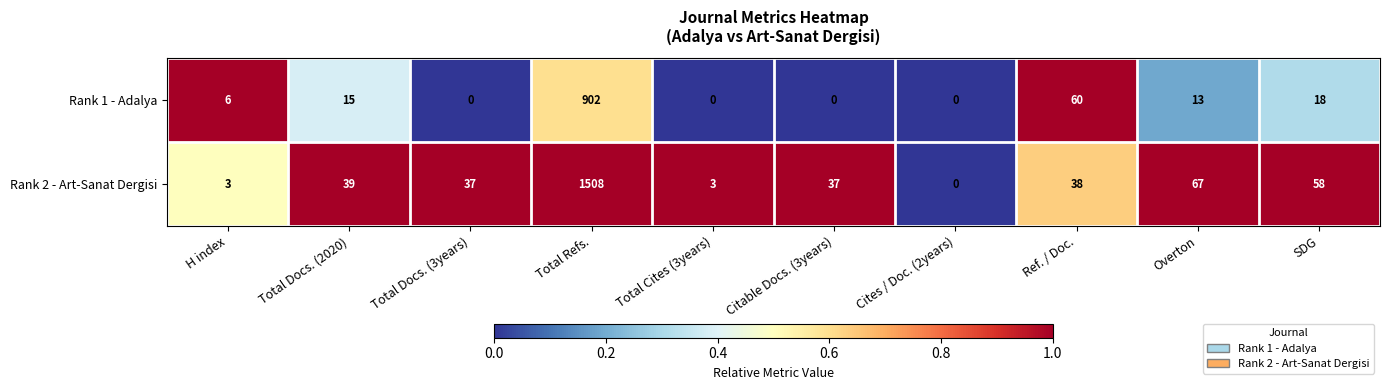

True or false: Rank 2 - Art-Sanat Dergisi has a value of -1016 at Cites / Doc. (2years).

False